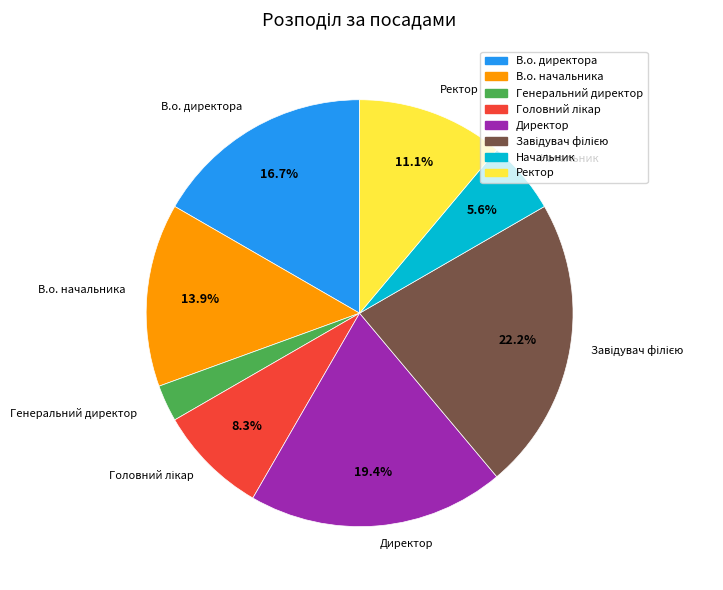

How many slices are in this pie chart?

8